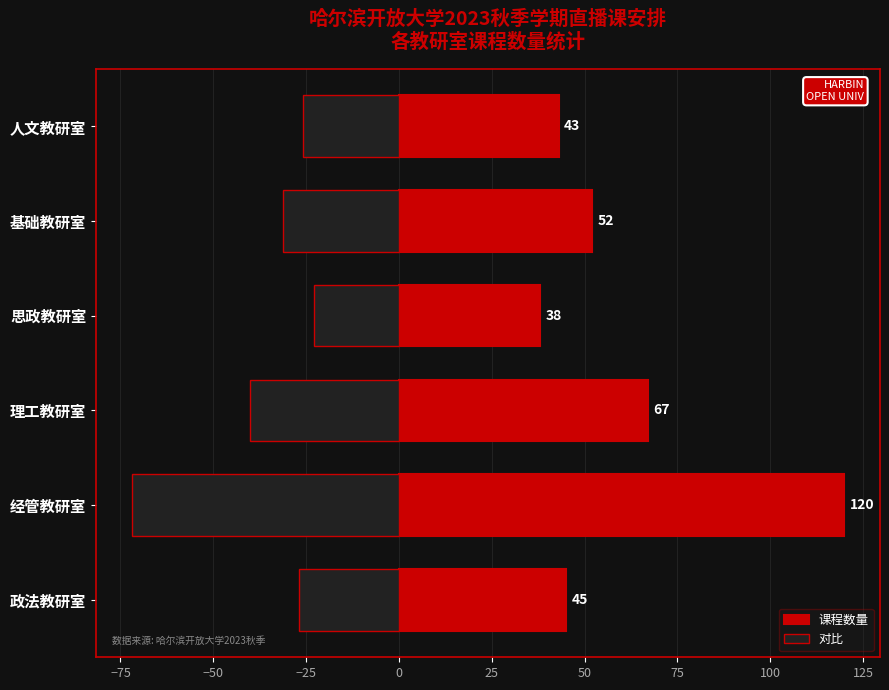

What is the sum of all 对比 values?

-219.0